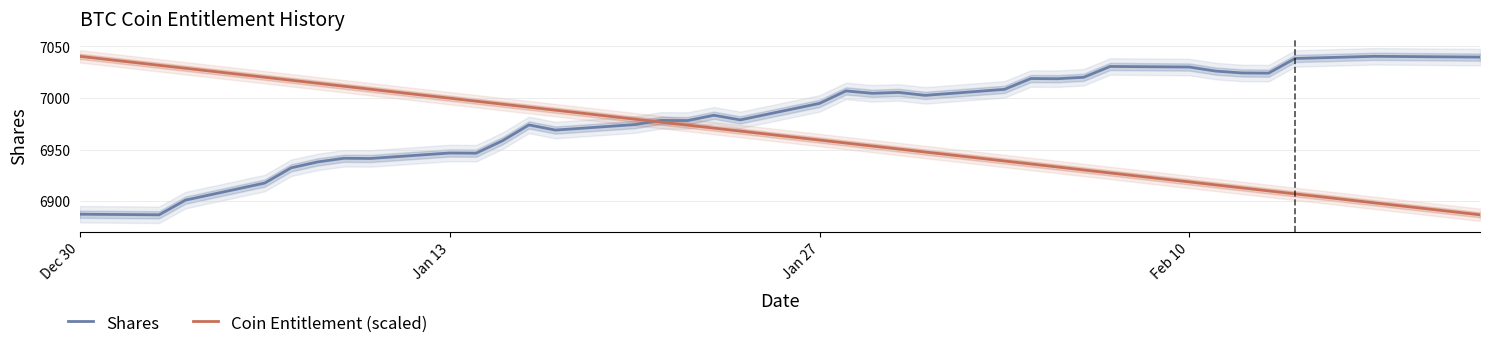

What is the maximum value shown in the chart?

7040.5